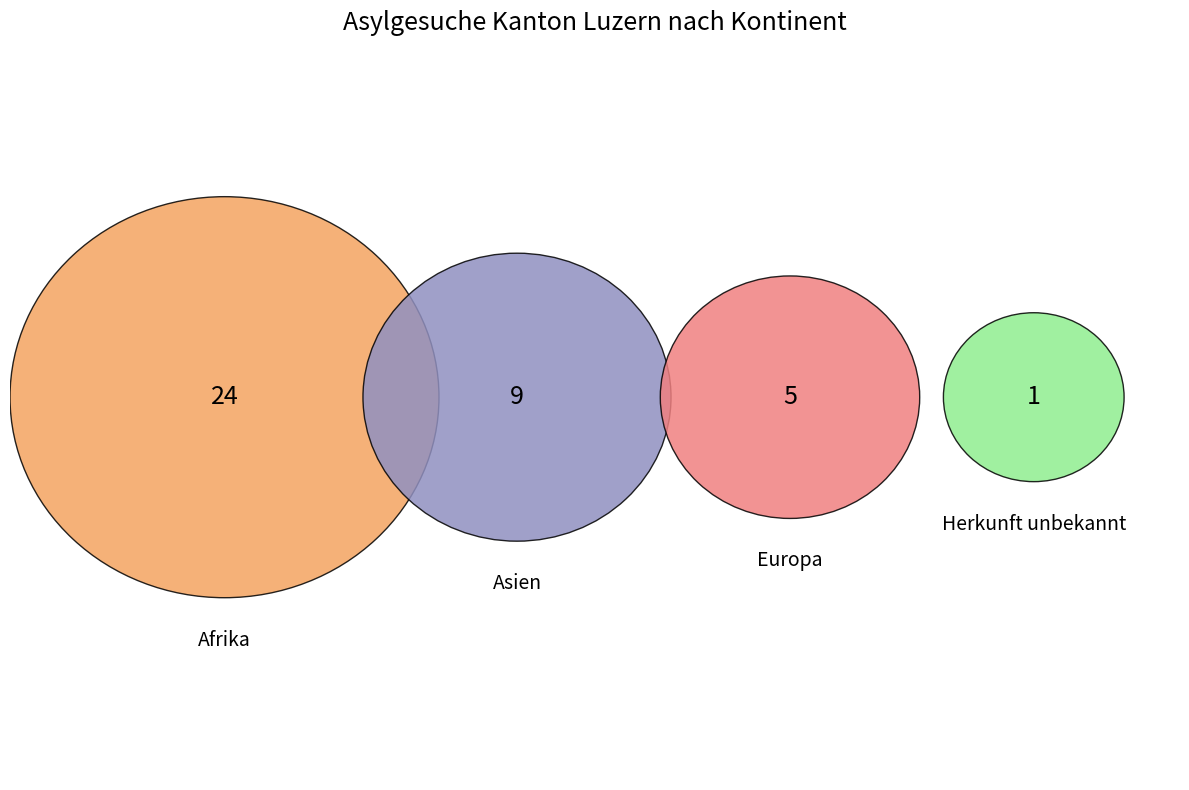

To the nearest percent, what is the difference between the Asien and Europa slice percentages?

10%